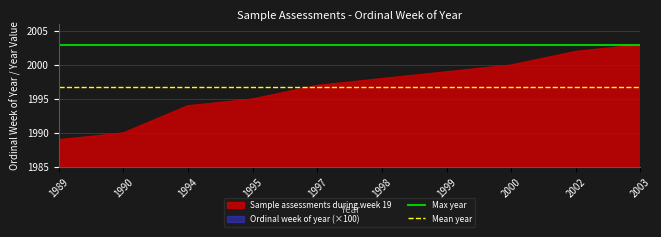

Where is Max year nearest to the value 2003?

1989